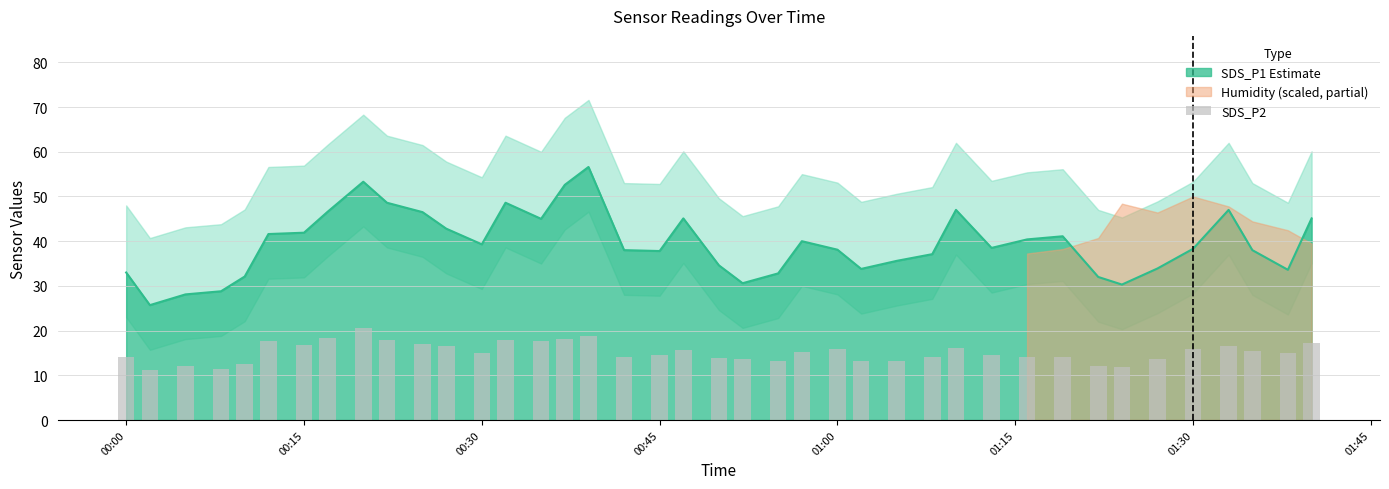

What position from the left is 00:30?

13